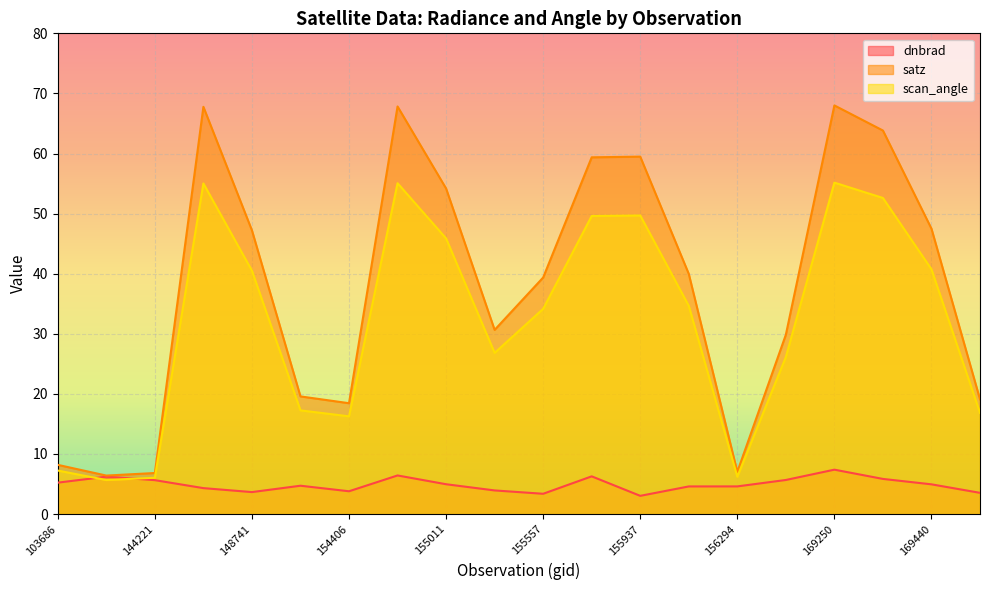

What are all the series names shown in the legend?

dnbrad, satz, scan_angle